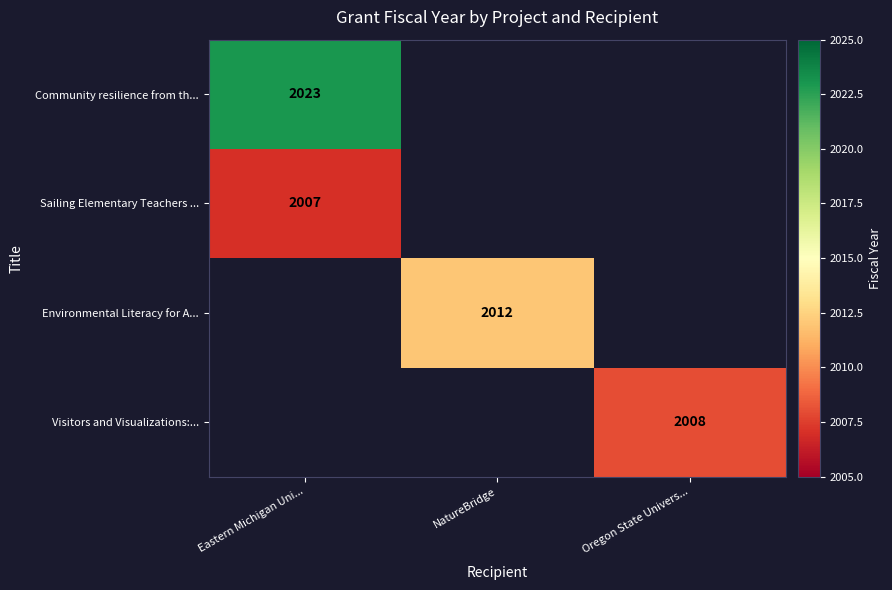

Is it true that Environmental Literacy for A... equals 2012 at NatureBridge?

True